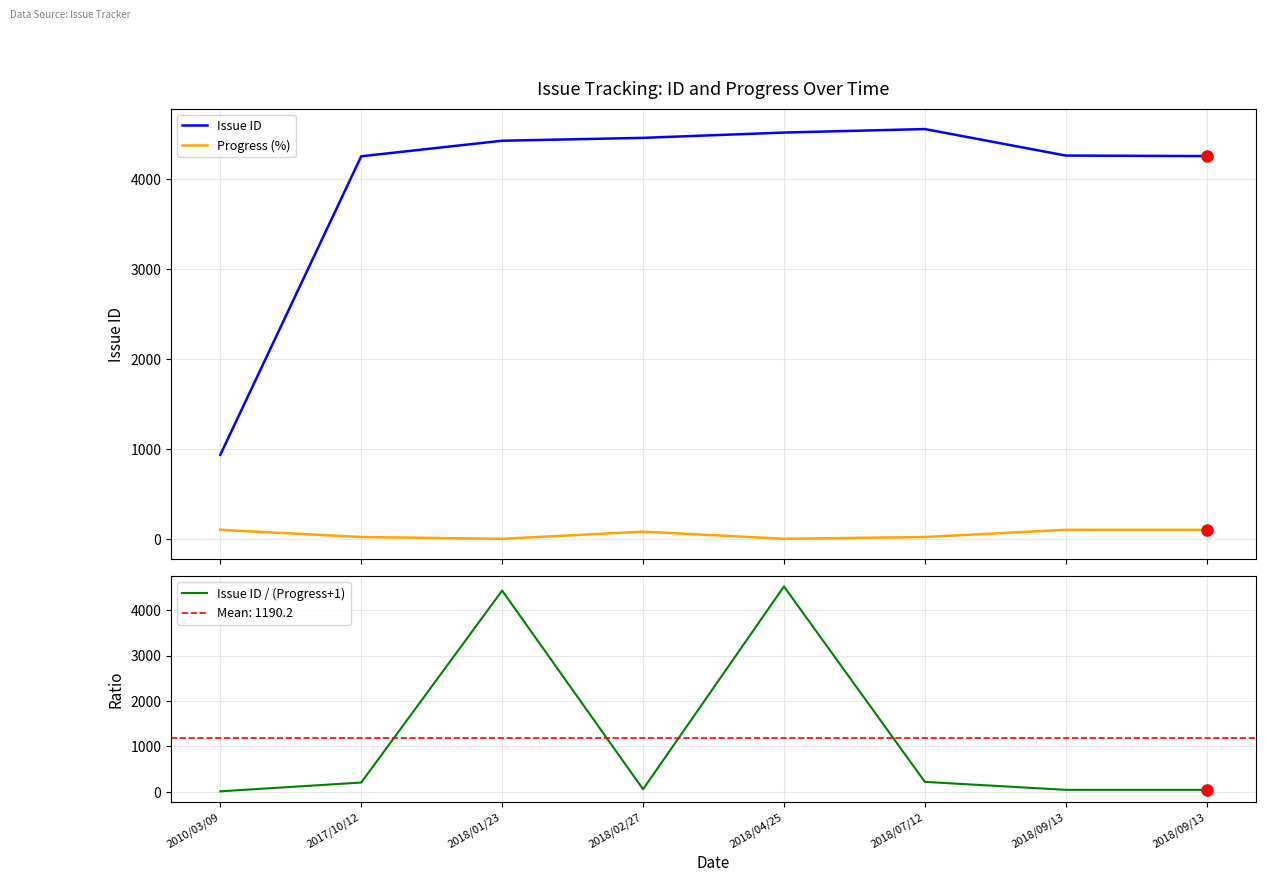

Is it true that Issue ID / (Progress+1) equals 6644.6 at 2018/04/25?

False